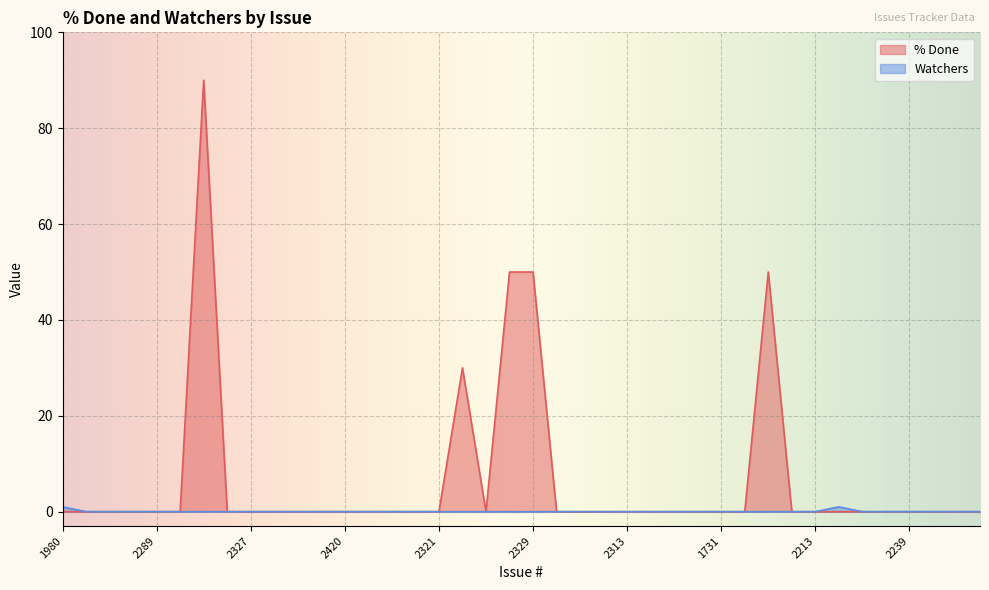

Reading right to left, list all the values displayed in this chart.

% Done: 2346=0	2325=0	2260=0	2239=0	2236=0	2225=0	2190=0	2213=0	2163=0	2155=50	1735=0	1731=0	1729=0	ISSUE-14=0	2368=0	2313=0	2237=0	1763=0	1680=0	2329=50	ISSUE-12=50	2322=0	2151=30	2321=0	2108=0	2422=0	2421=0	2420=0	1799=0	2356=0	1783=0	2327=0	2324=0	1989=90	2447=0	2289=0	2323=0	2216=0	2149=0	1980=0
Watchers: 2346=0	2325=0	2260=0	2239=0	2236=0	2225=0	2190=1	2213=0	2163=0	2155=0	1735=0	1731=0	1729=0	ISSUE-14=0	2368=0	2313=0	2237=0	1763=0	1680=0	2329=0	ISSUE-12=0	2322=0	2151=0	2321=0	2108=0	2422=0	2421=0	2420=0	1799=0	2356=0	1783=0	2327=0	2324=0	1989=0	2447=0	2289=0	2323=0	2216=0	2149=0	1980=1